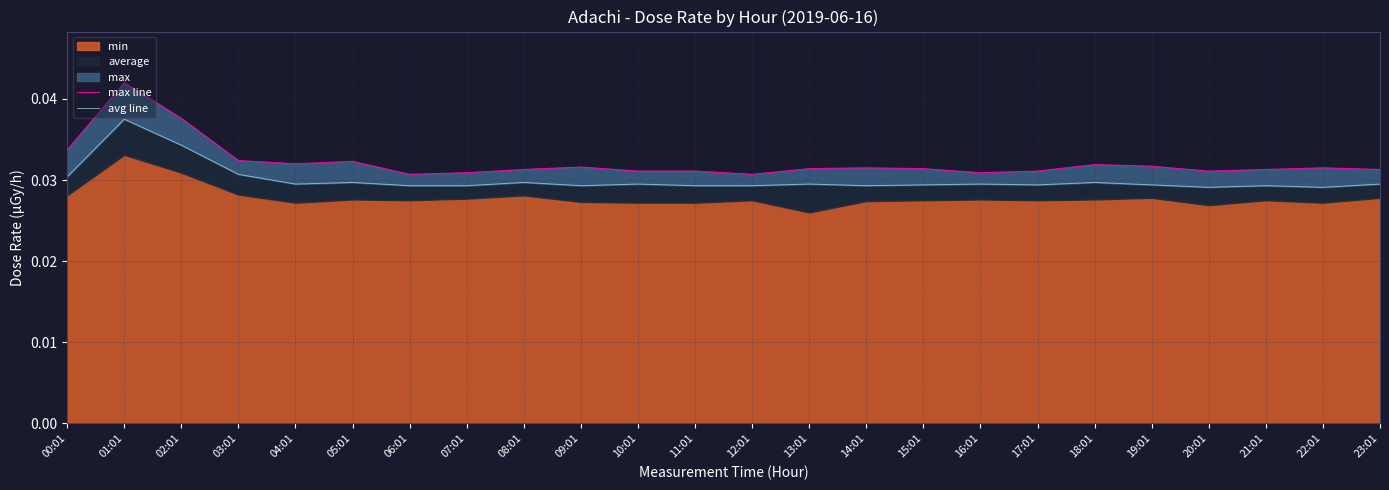

Which series has the widest spread of values?

max line